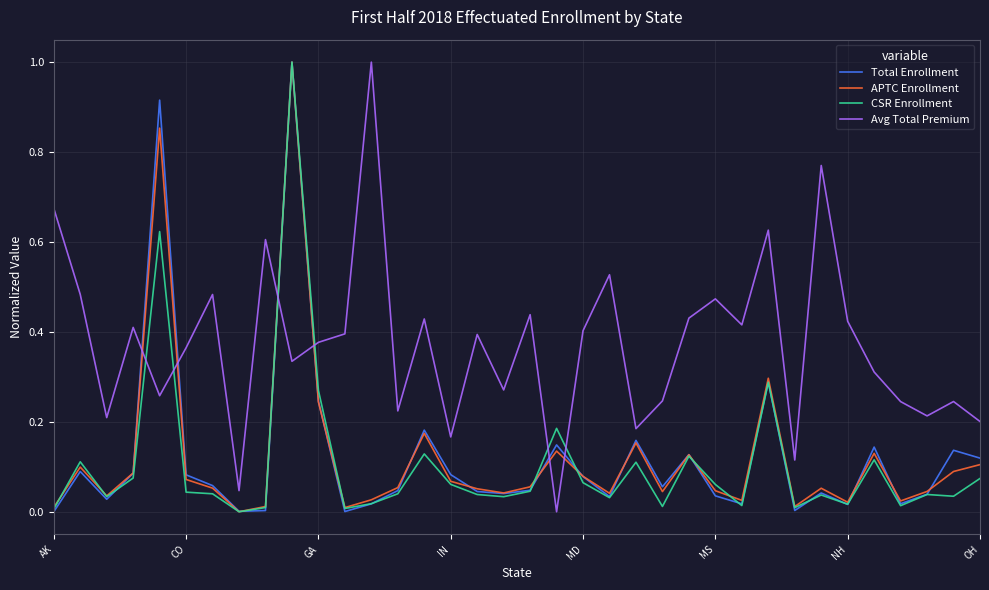

Which series has the largest total across all categories?

Avg Total Premium